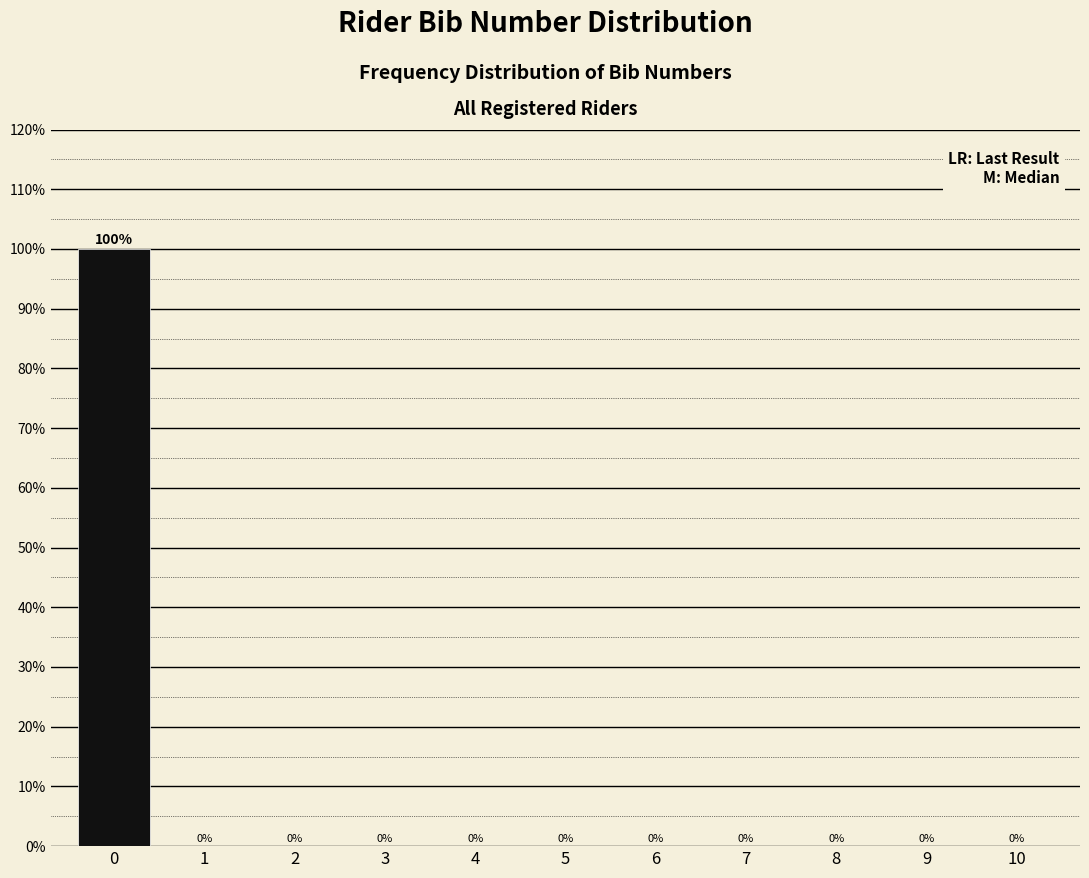

Reading left to right, transcribe all the data shown in this chart.

0=100	1=0	2=0	3=0	4=0	5=0	6=0	7=0	8=0	9=0	10=0